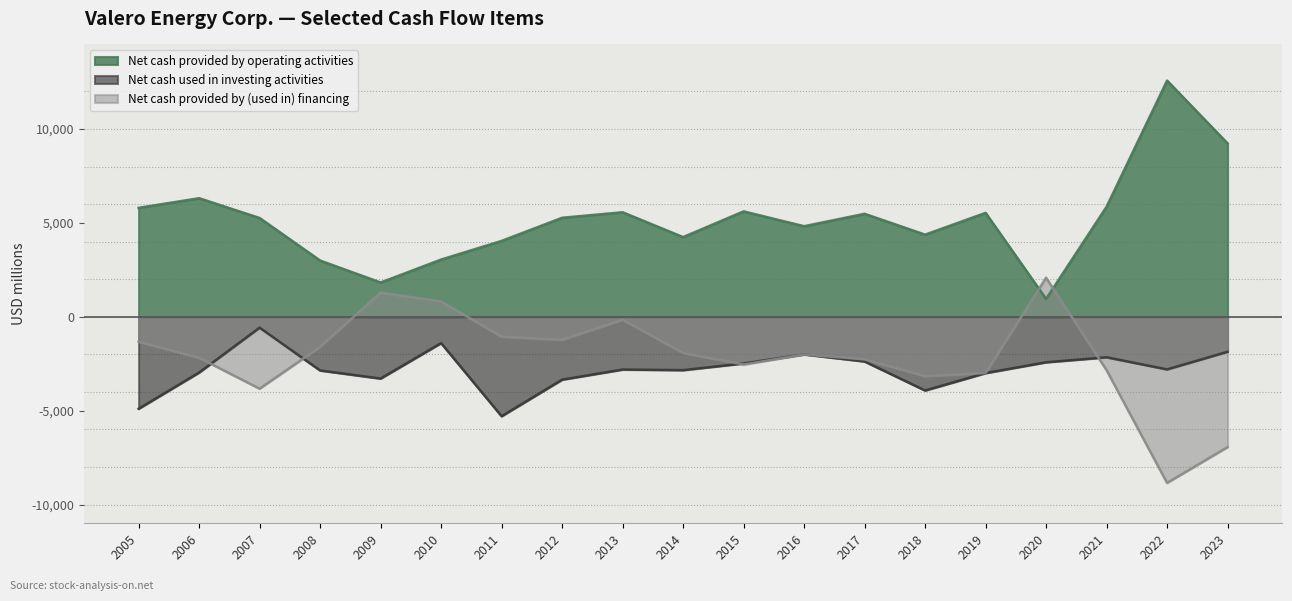

How many lines are shown in the chart?

3